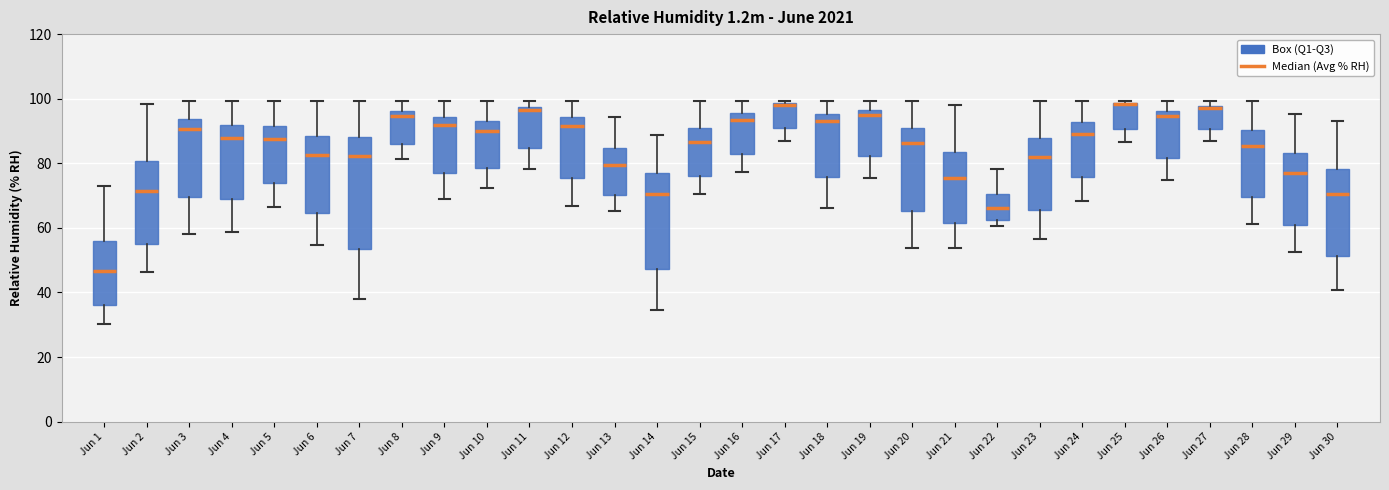

Reading left to right, transcribe this box plot: for each box, give where its median line is, the range the box spans, and where its two whiskers end, as read against the y-axis. The values are not printed on the chart, so give them approximately, as read against the axis.

Jun 1: median 46, box 36 to 56, whiskers 30 to 72
Jun 2: median 72, box 56 to 80, whiskers 46 to 98
Jun 3: median 90, box 70 to 94, whiskers 58 to 100
Jun 4: median 88, box 68 to 92, whiskers 58 to 100
Jun 5: median 88, box 74 to 92, whiskers 66 to 100
Jun 6: median 82, box 64 to 88, whiskers 54 to 100
Jun 7: median 82, box 54 to 88, whiskers 38 to 100
Jun 8: median 94, box 86 to 96, whiskers 82 to 100
Jun 9: median 92, box 78 to 94, whiskers 70 to 100
Jun 10: median 90, box 78 to 94, whiskers 72 to 100
Jun 11: median 96, box 84 to 98, whiskers 78 to 100
Jun 12: median 92, box 76 to 94, whiskers 66 to 100
Jun 13: median 80, box 70 to 84, whiskers 66 to 94
Jun 14: median 70, box 48 to 78, whiskers 34 to 88
Jun 15: median 86, box 76 to 92, whiskers 70 to 100
Jun 16: median 94, box 84 to 96, whiskers 78 to 100
Jun 17: median 98 (drawn on the box's upper edge), box 90 to 98, whiskers 88 to 100
Jun 18: median 94, box 76 to 96, whiskers 66 to 100
Jun 19: median 96 (just below the box's upper edge), box 82 to 96, whiskers 76 to 100
Jun 20: median 86, box 66 to 90, whiskers 54 to 100
Jun 21: median 76, box 62 to 84, whiskers 54 to 98
Jun 22: median 66, box 62 to 70, whiskers 60 to 78
Jun 23: median 82, box 66 to 88, whiskers 56 to 100
Jun 24: median 90, box 76 to 92, whiskers 68 to 100
Jun 25: median 98 (drawn on the box's upper edge), box 90 to 98, whiskers 86 to 100
Jun 26: median 94, box 82 to 96, whiskers 74 to 100
Jun 27: median 98 (just below the box's upper edge), box 90 to 98, whiskers 86 to 100
Jun 28: median 86, box 70 to 90, whiskers 62 to 100
Jun 29: median 76, box 62 to 84, whiskers 52 to 96
Jun 30: median 70, box 52 to 78, whiskers 40 to 94